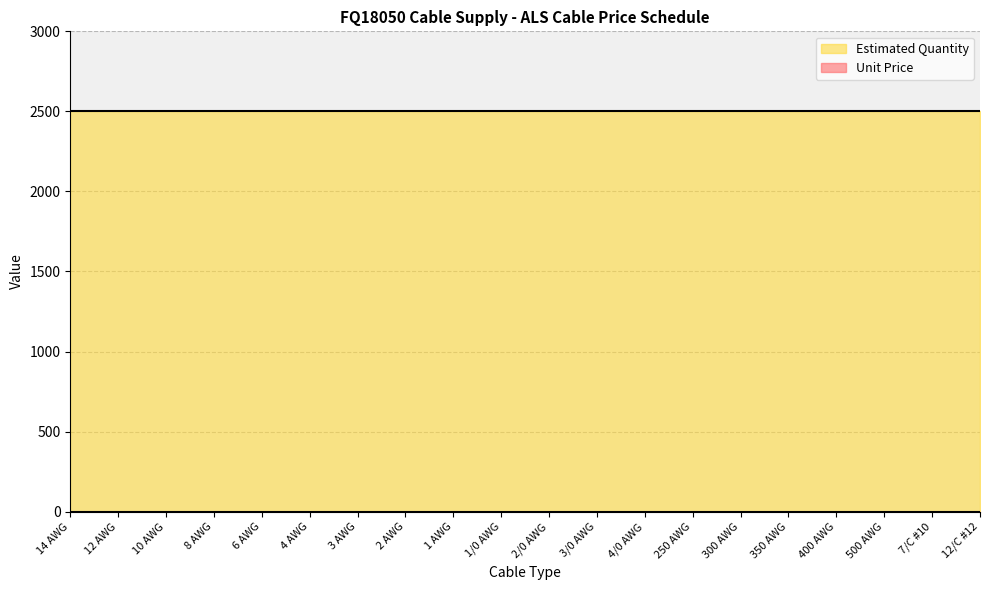

Which series changed the most between 14 AWG and 10 AWG?

Unit Price